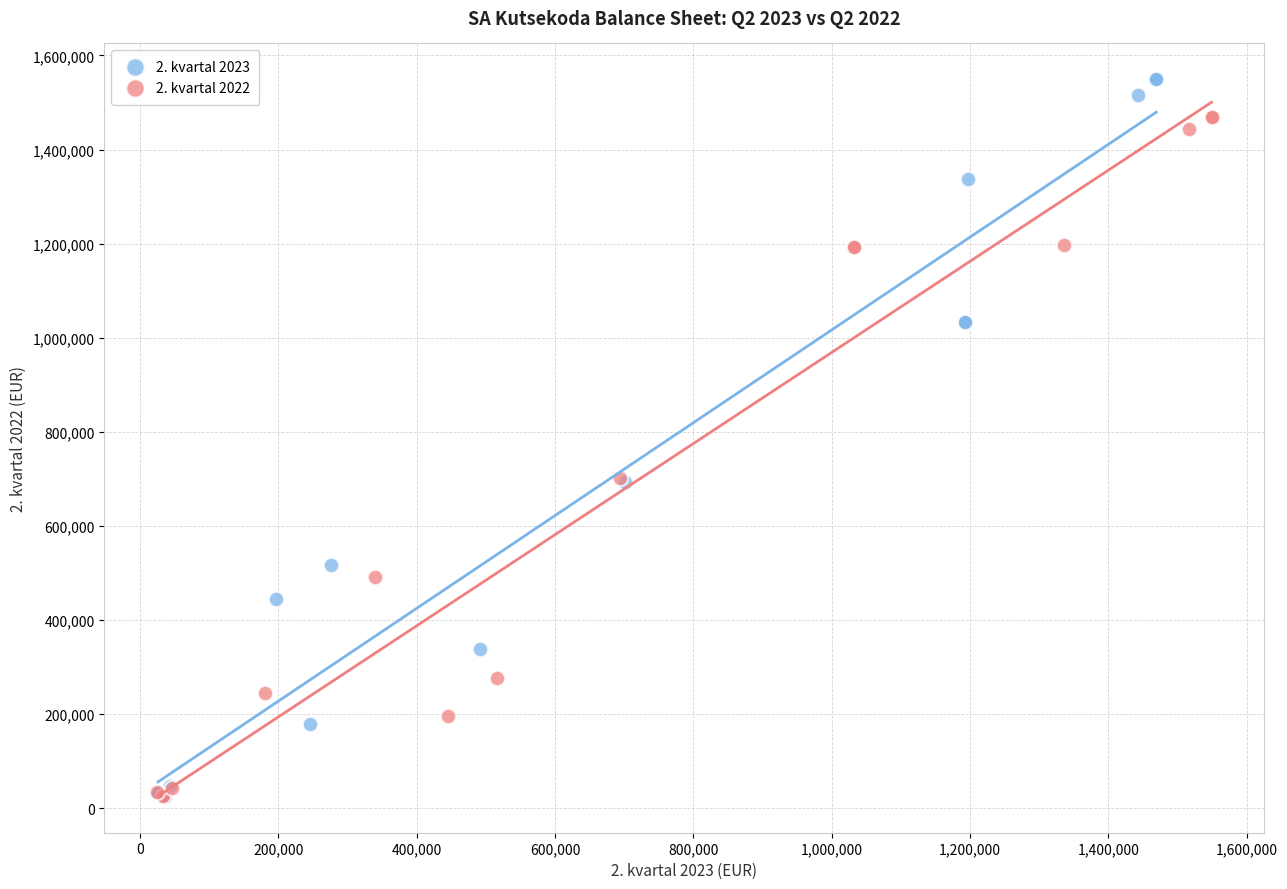

What are all the series names shown in the legend?

2. kvartal 2023, 2. kvartal 2022